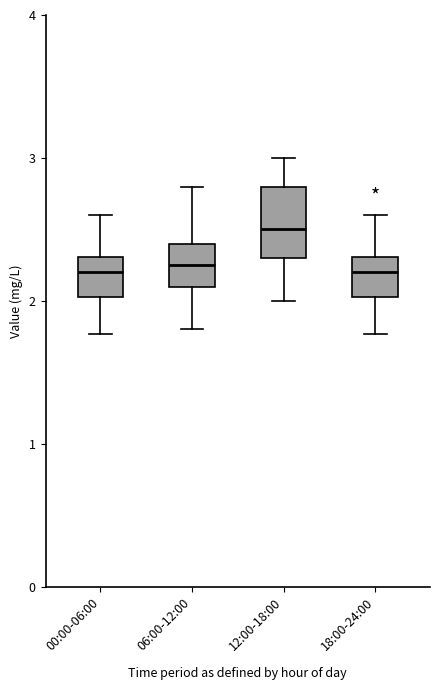

Where is the upper edge of the box for 00:00-06:00 on the y-axis? The values are not printed on the chart, so give them approximately, as read against the axis.

2.3